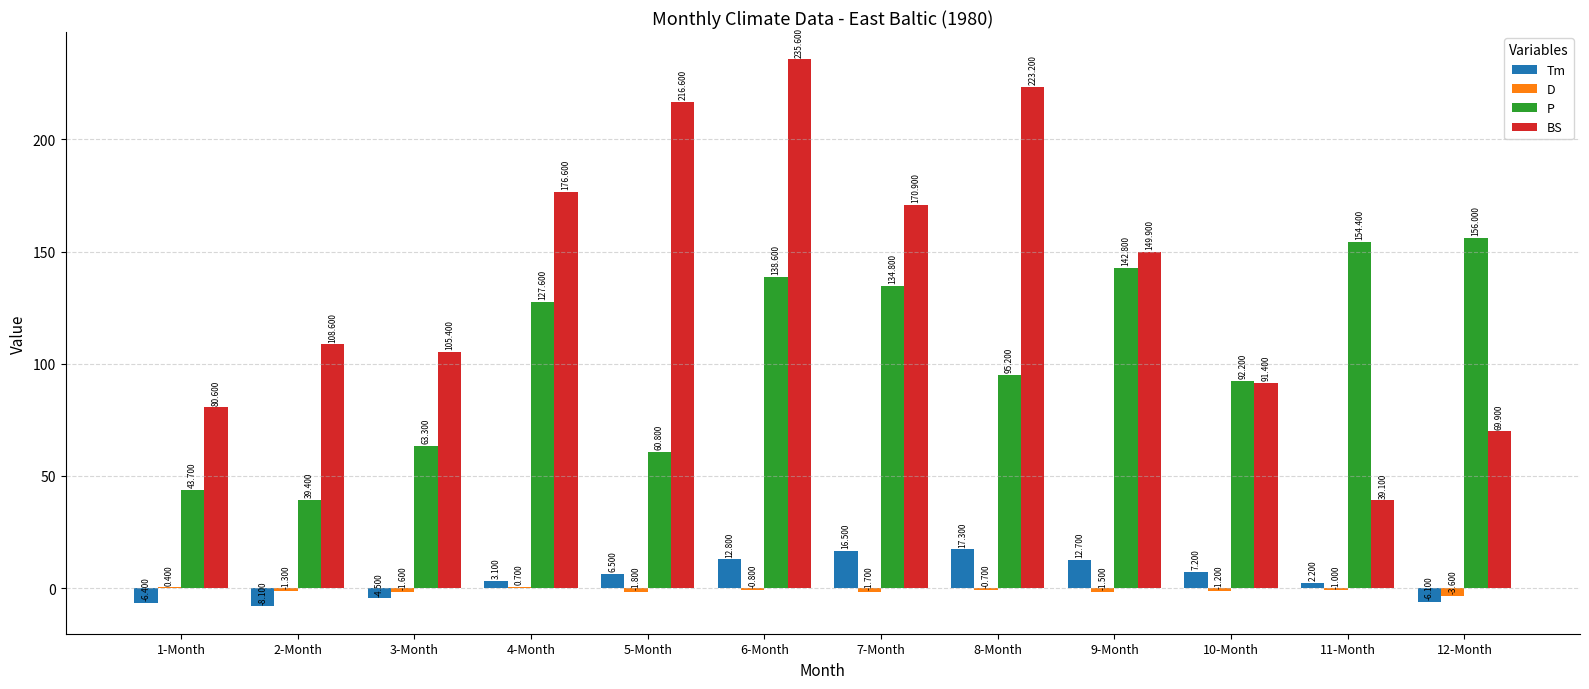

Are the bars grouped side by side (vs. stacked)?

Yes